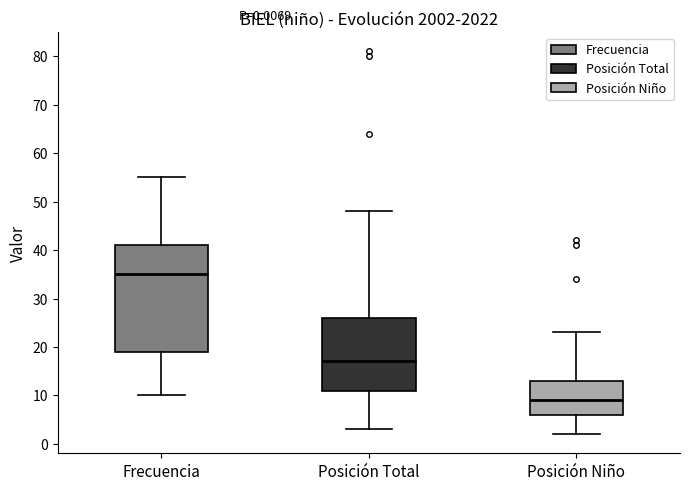

Which box has the highest median line?

Frecuencia